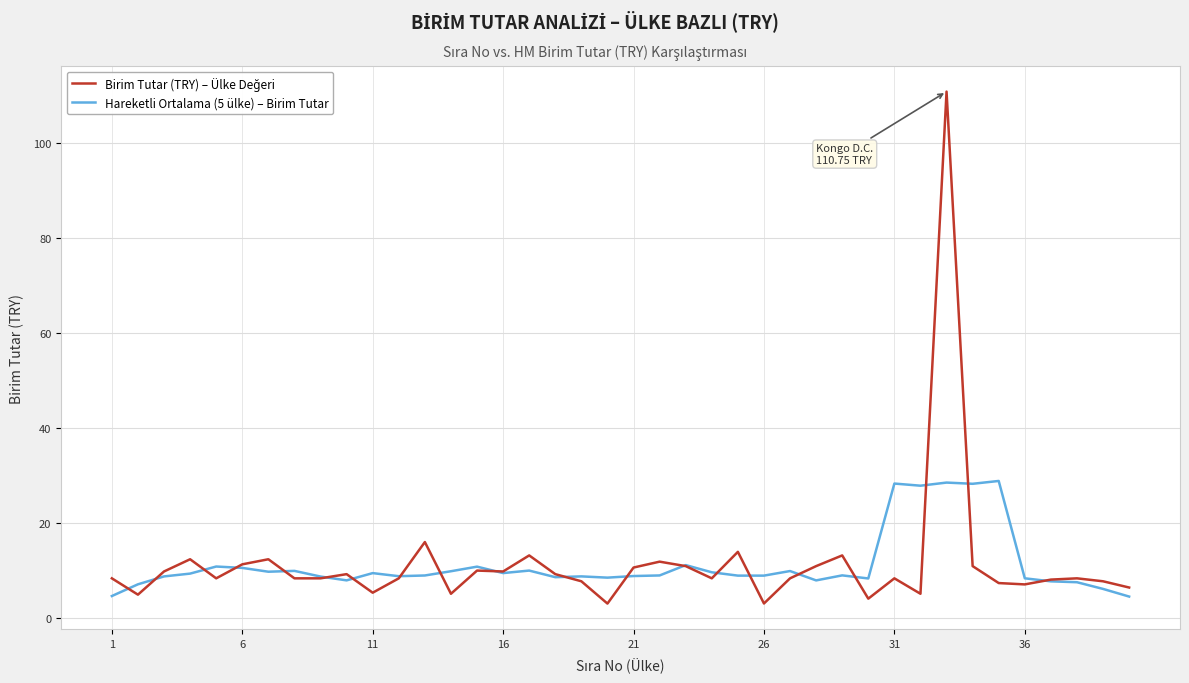

What is the smallest value displayed?

3.0